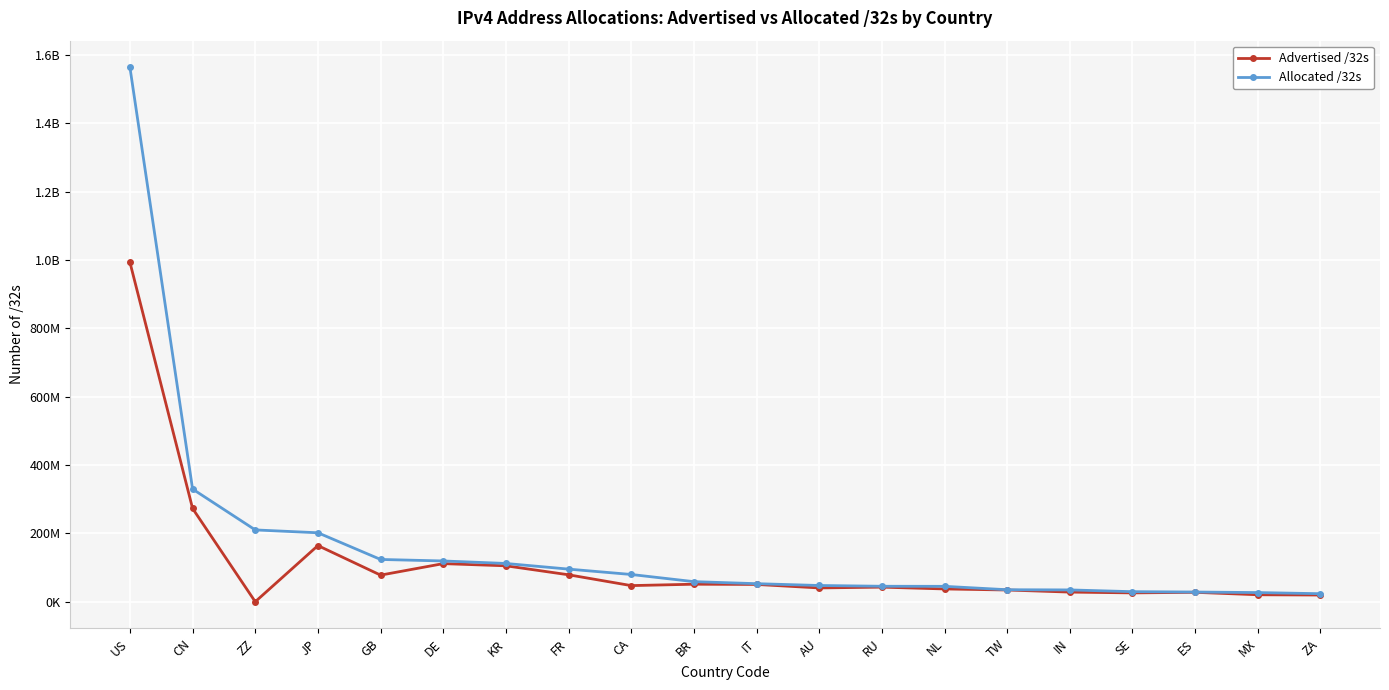

What is the sum of the Allocated /32s values at NL and CN?

375371520